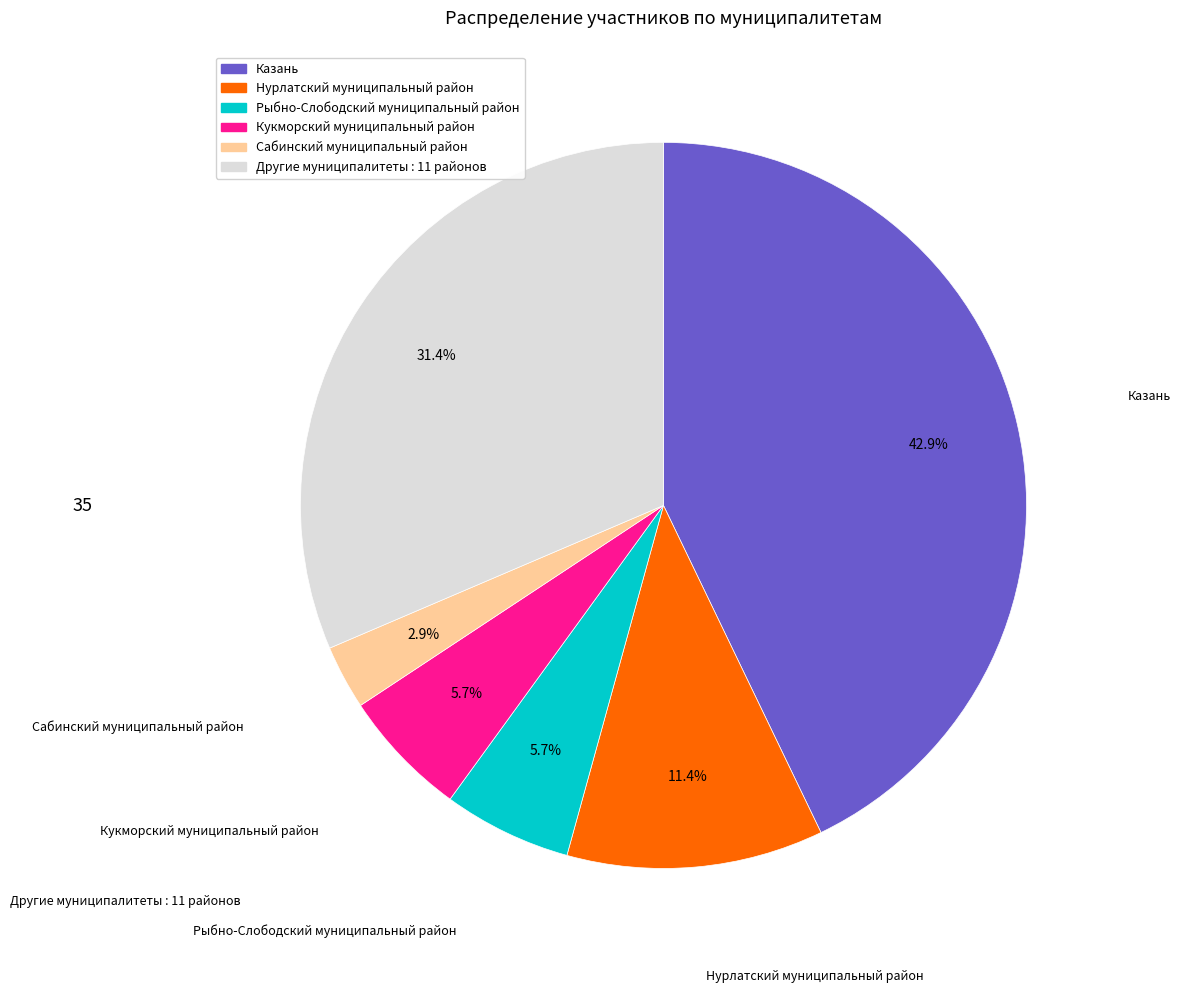

Does any single category account for the majority?

No